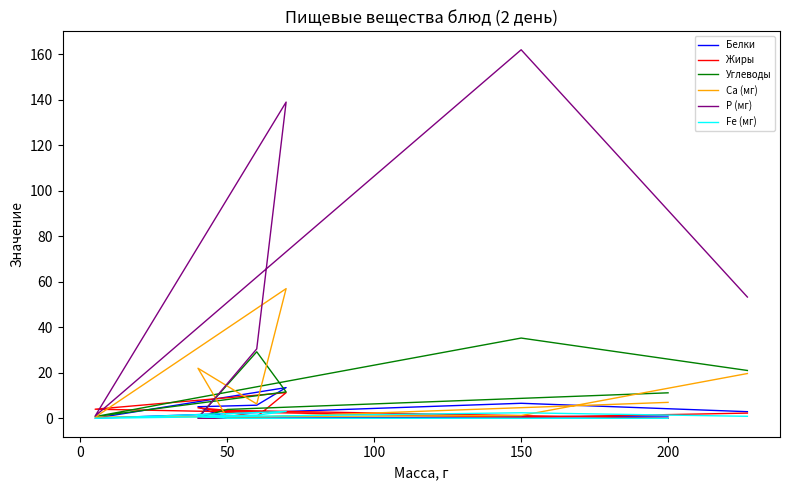

What is the average value of the Ca (мг) series?

14.2